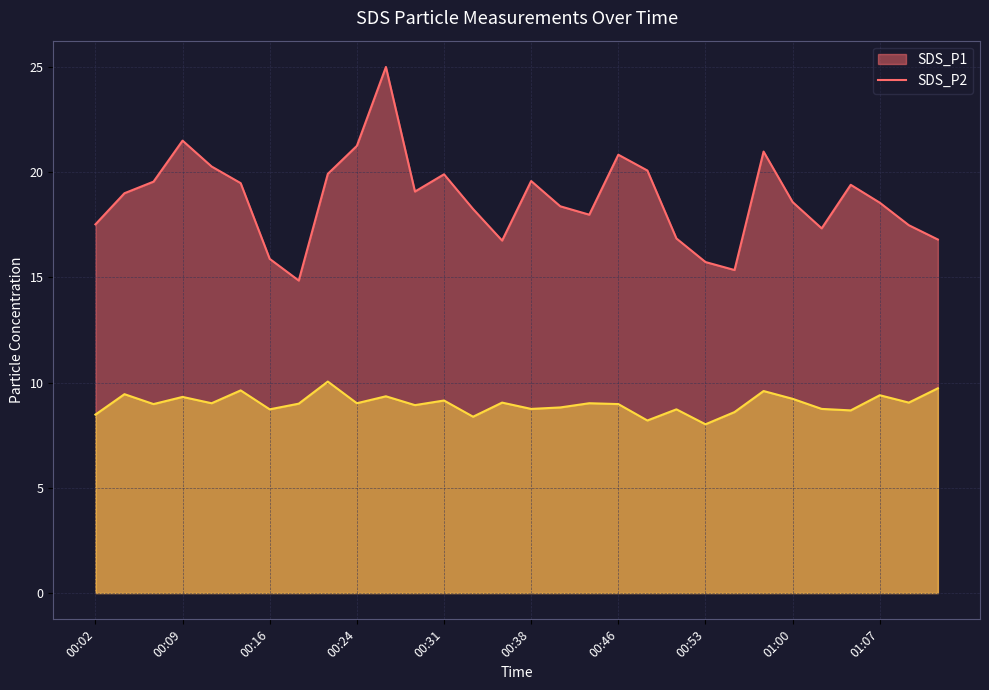

List the series in order of their overall mean, highest first.

SDS_P1, SDS_P2